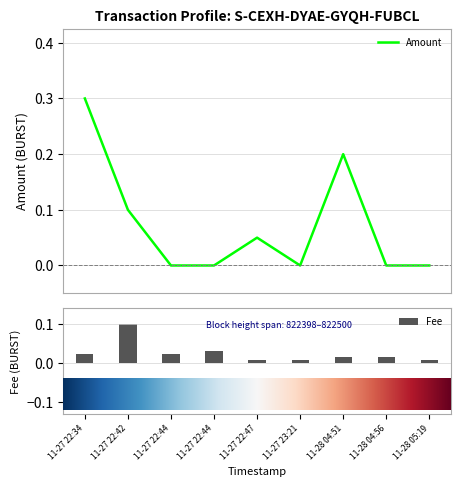

True or false: Fee has a value of 0.0 at 11-27 22:44.

True